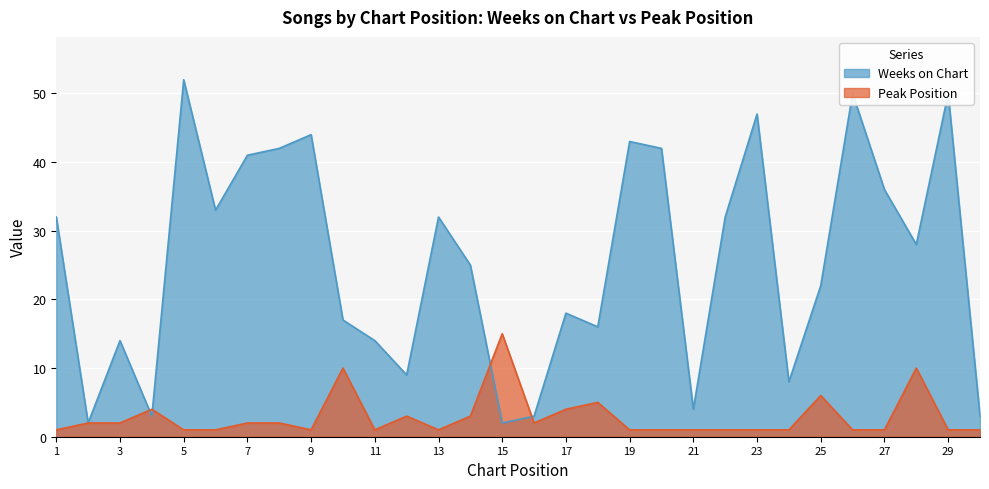

At which category is the sum across all series the highest?

5